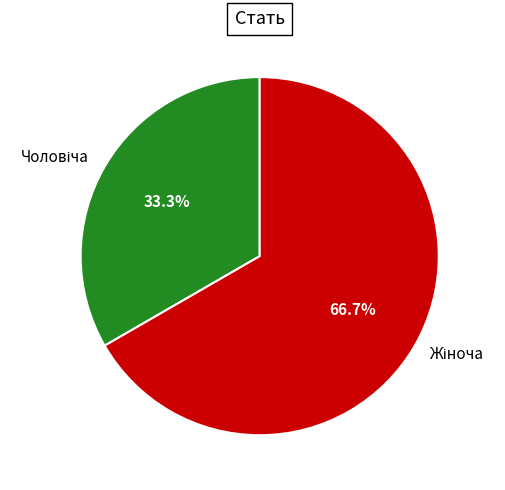

Is there any slice that represents more than half of the pie?

Yes